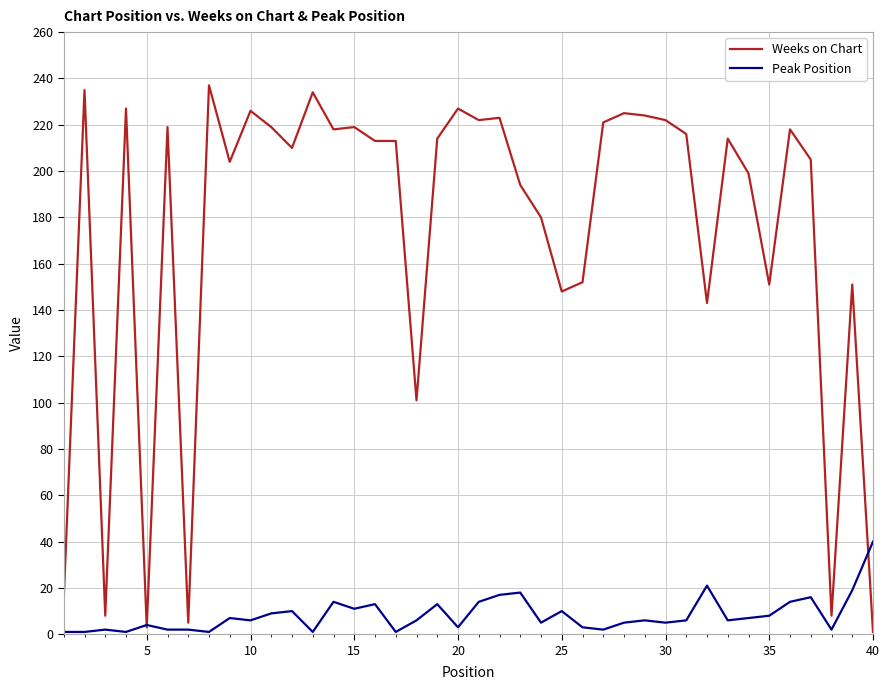

Which series has the largest total across all categories?

Weeks on Chart